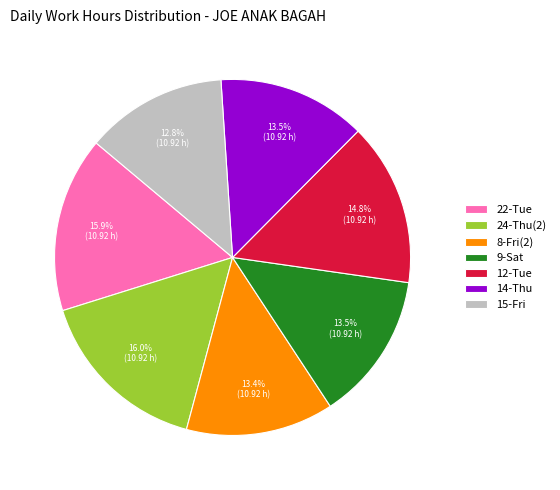

Is there a majority slice in this chart?

No